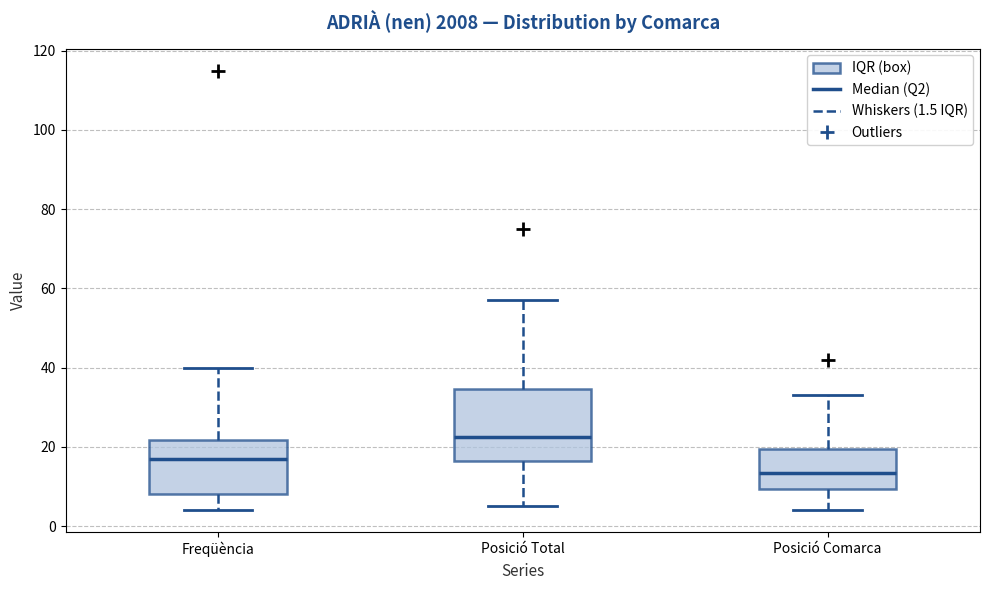

Reading left to right, transcribe this box plot: for each box, give where its median line is, the range the box spans, and where its two whiskers end, as read against the y-axis. The values are not printed on the chart, so give them approximately, as read against the axis.

Freqüència: median 18, box 8 to 22, whiskers 4 to 40
Posició Total: median 22, box 16 to 34, whiskers 6 to 58
Posició Comarca: median 14, box 10 to 20, whiskers 4 to 34